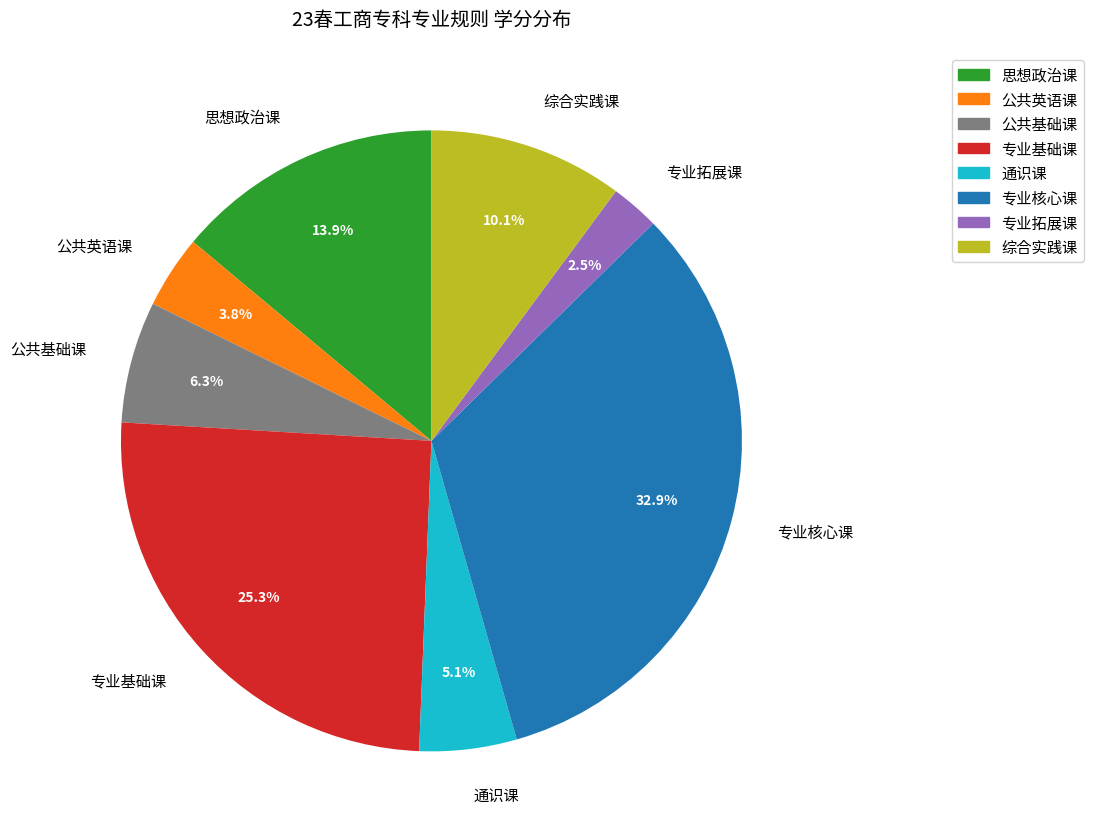

What percentage is the 公共基础课 slice, to the nearest percent?

6%